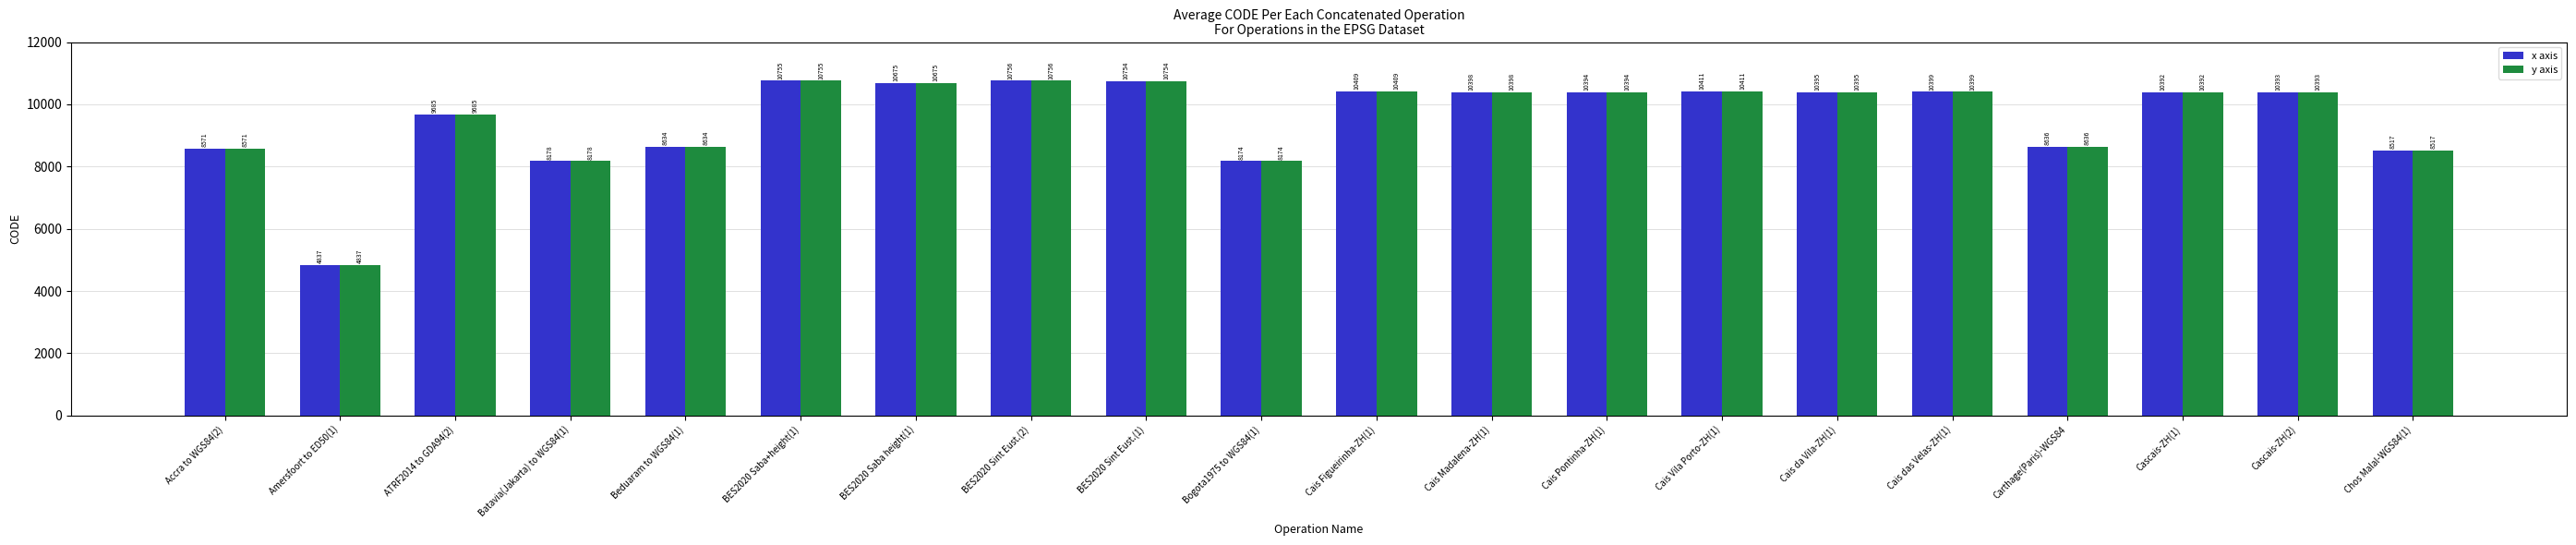

How many bars are there in each group?

2